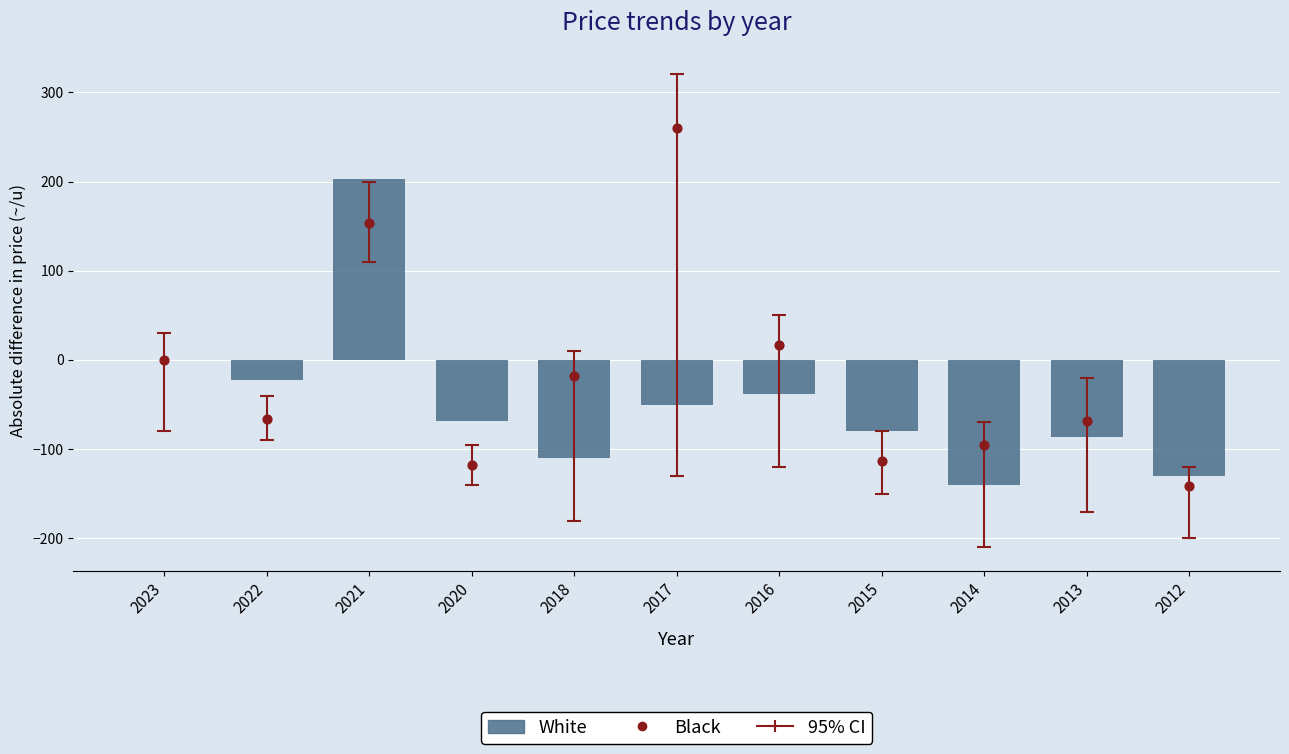

What are all the series names shown in the legend?

White, Black